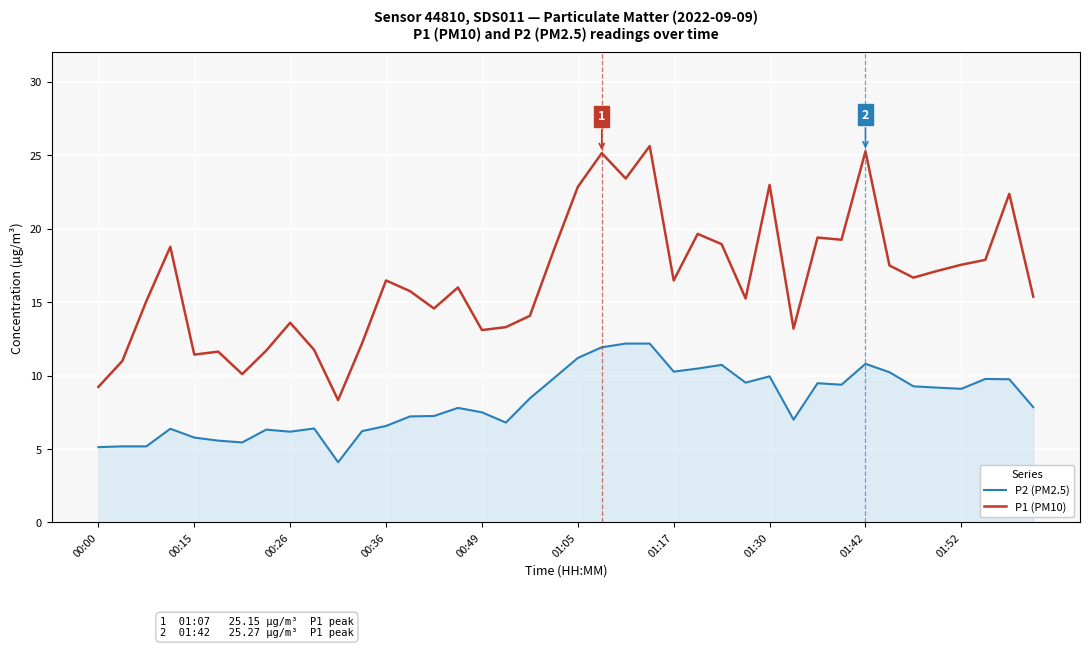

Which series has the largest total across all categories?

P1 (PM10)